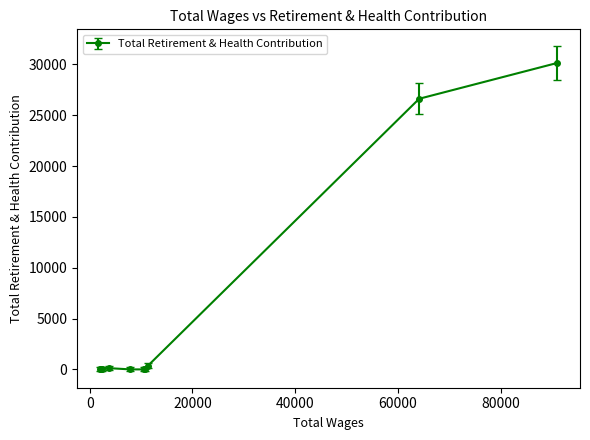

What is the sum of all values?

57457